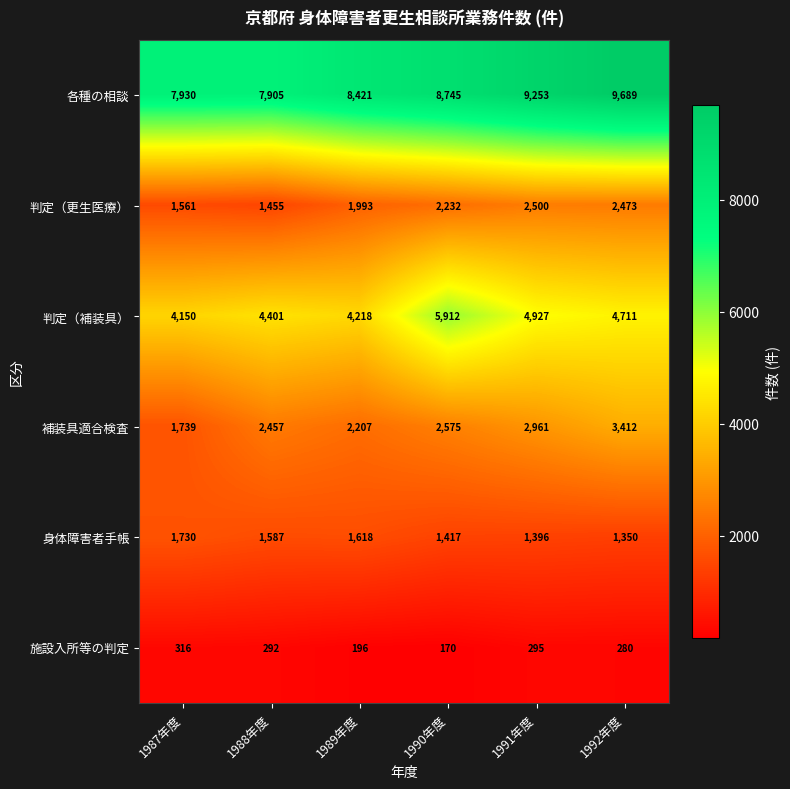

What is the approximate value of 補装具適合検査 at 1987年度, to the nearest 100?

1700